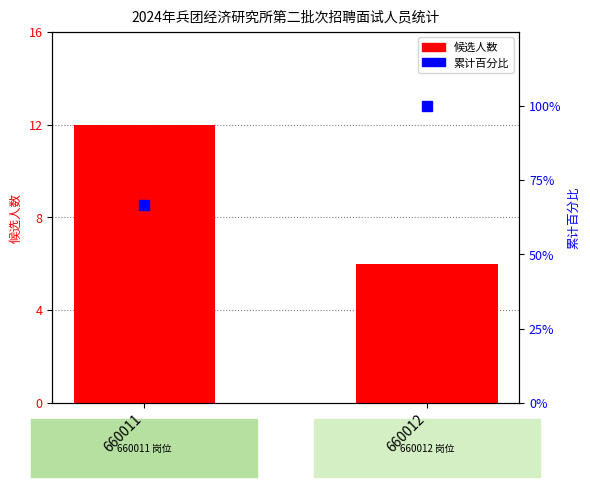

What is the difference between the 累计百分比 values at 660012 and 660011?

33.3